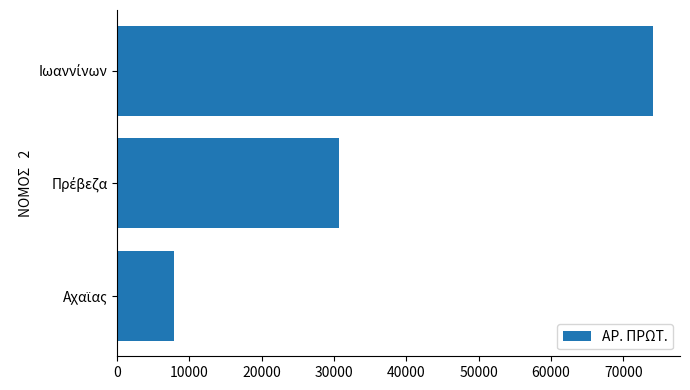

What is the minimum value shown in the chart?

7916